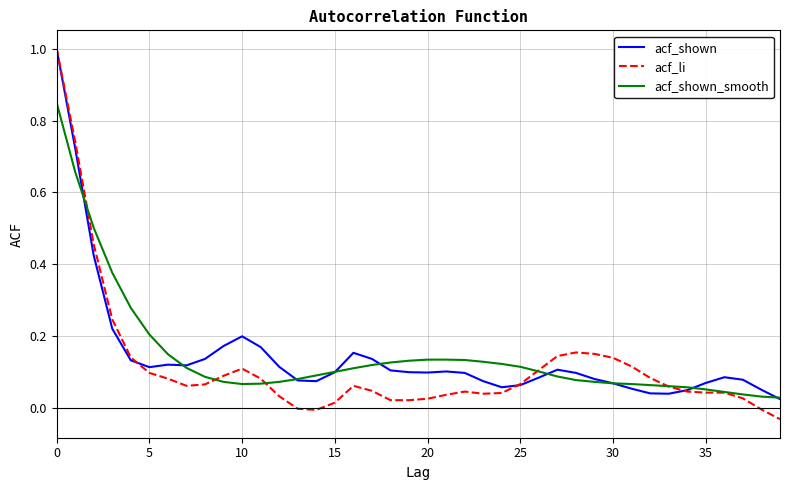

Does the chart have visible grid lines?

Yes